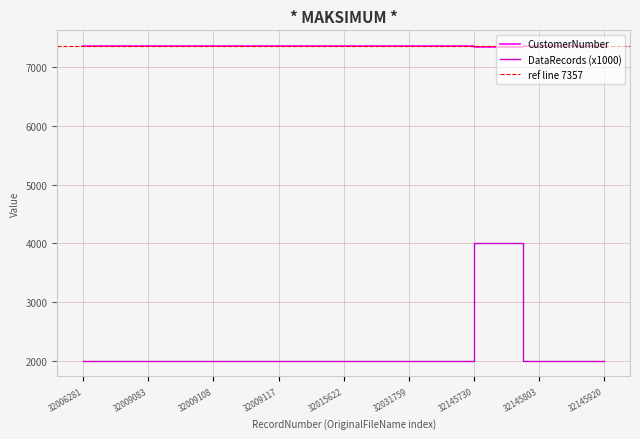

Between 32020925 and 32078547, which is larger?

32020925